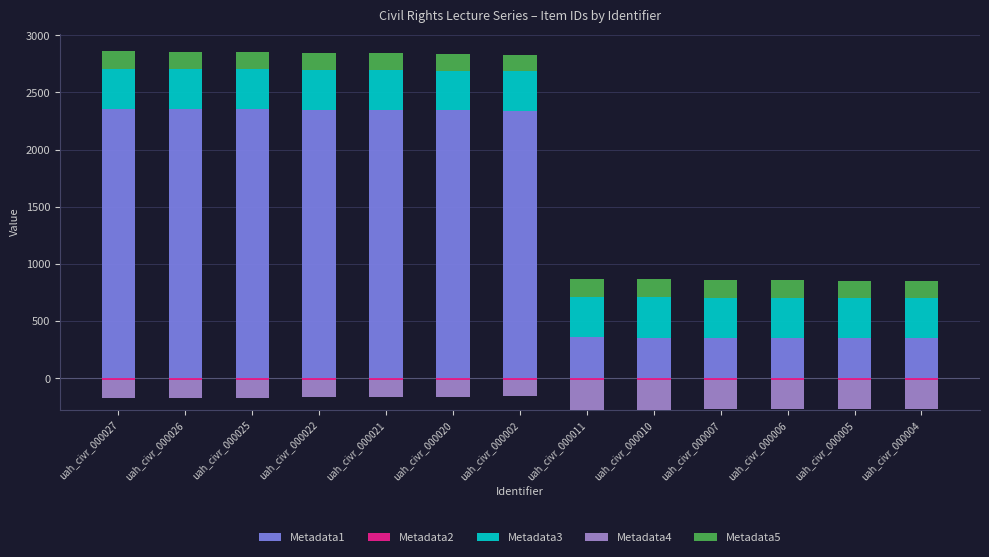

What is the label of the 4th bar from the left?

uah_civr_000022